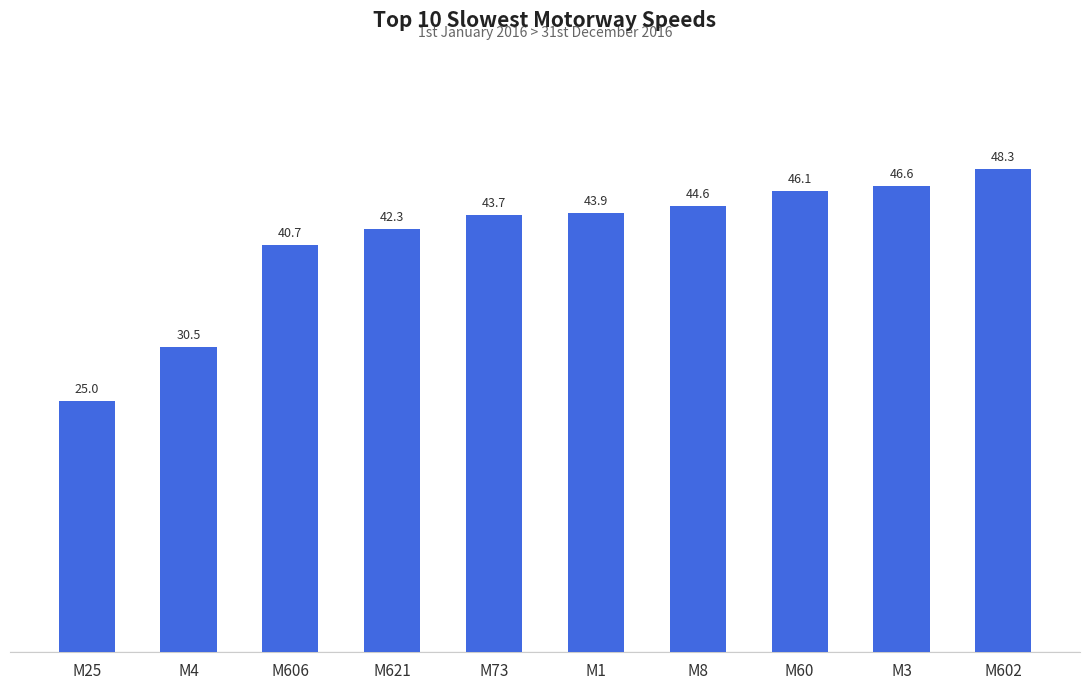

Where does the data first go above 43?

M73